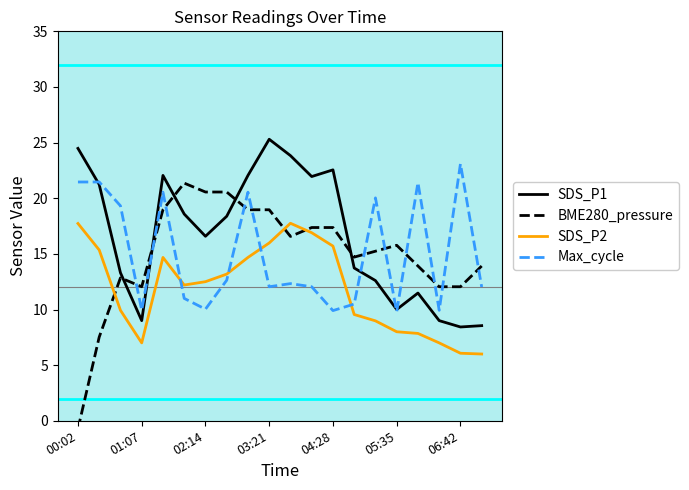

In SDS_P1, how many points are higher than both neighbors (excluding endpoints)?

4